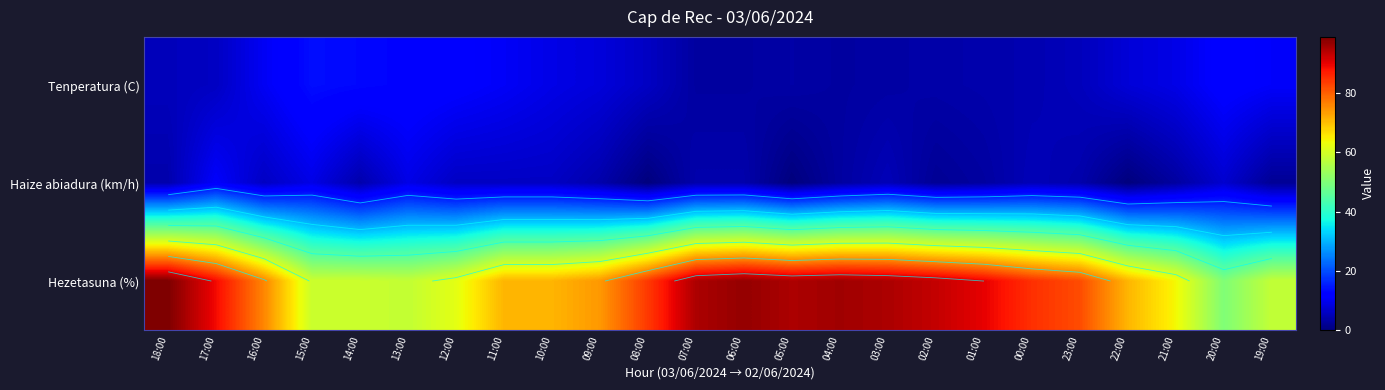

Where does the Hezetasuna (%) series first go above 82?

18:00